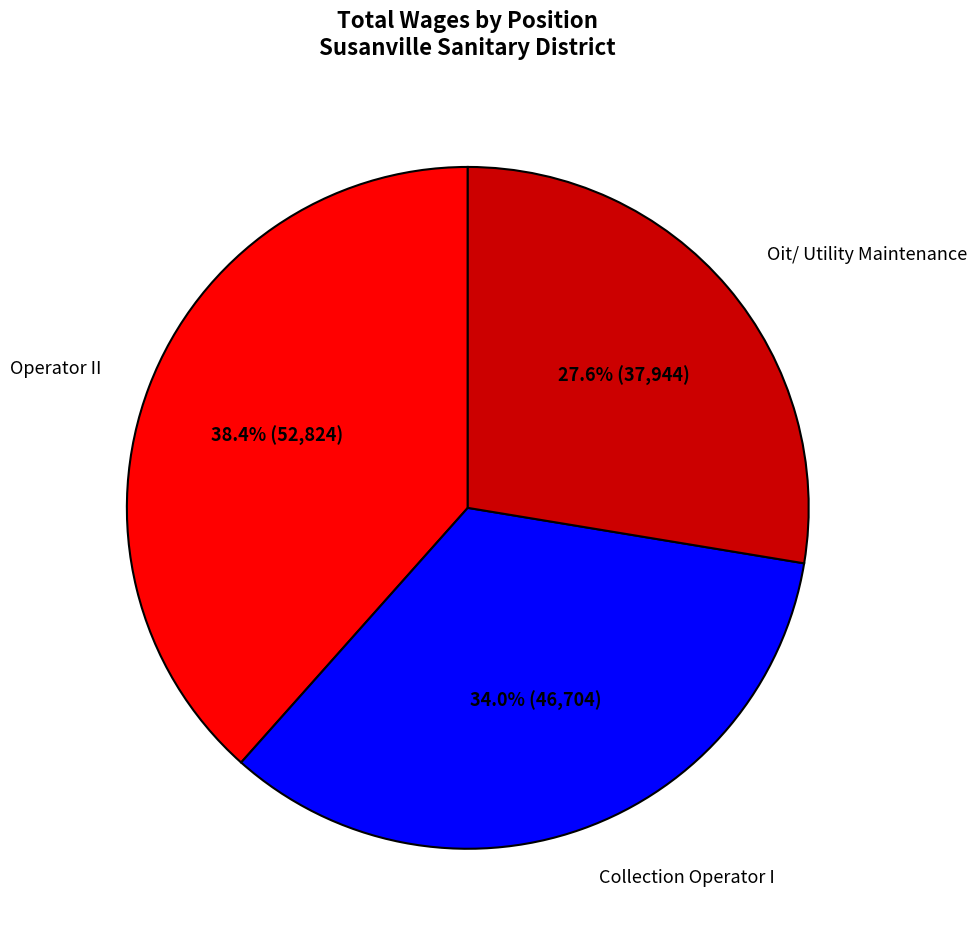

To the nearest percent, what percentage of the pie is Oit/ Utility Maintenance?

28%